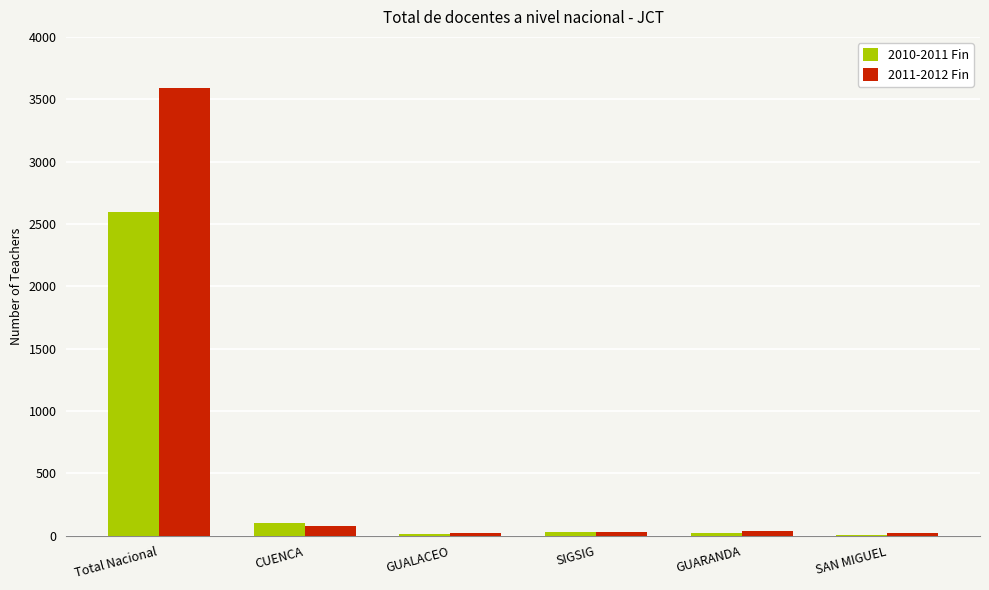

What is the sum of all 2011-2012 Fin values?

3778